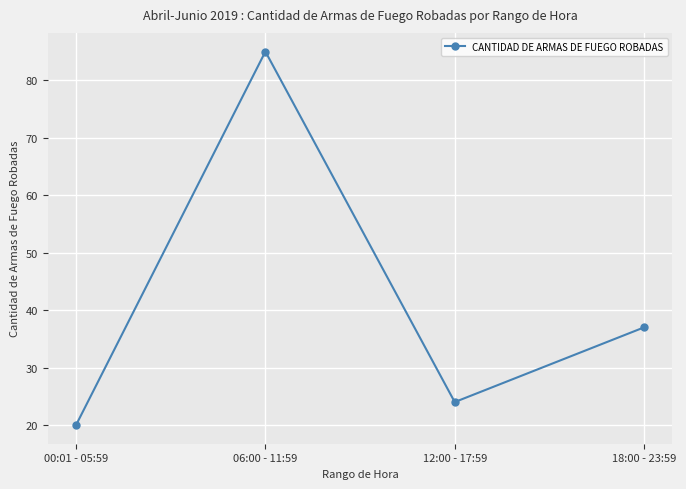

At which category does the chart reach its peak across all series?

06:00 - 11:59